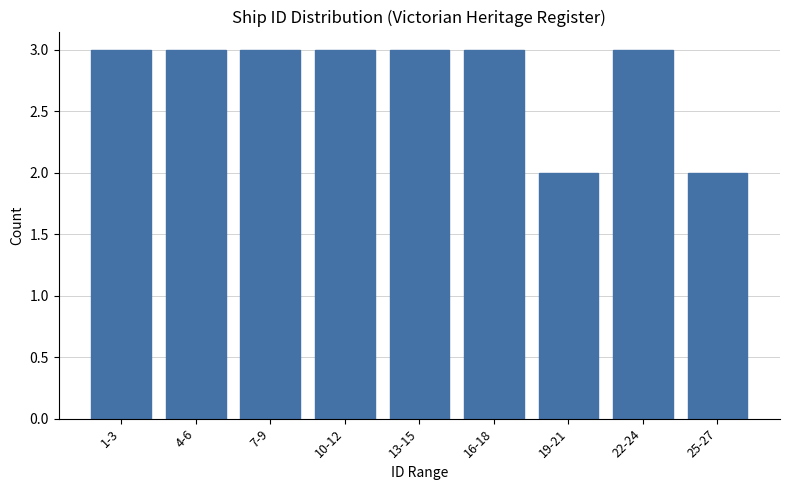

Reading left to right, what are all the values shown in this chart?

1-3=3	4-6=3	7-9=3	10-12=3	13-15=3	16-18=3	19-21=2	22-24=3	25-27=2